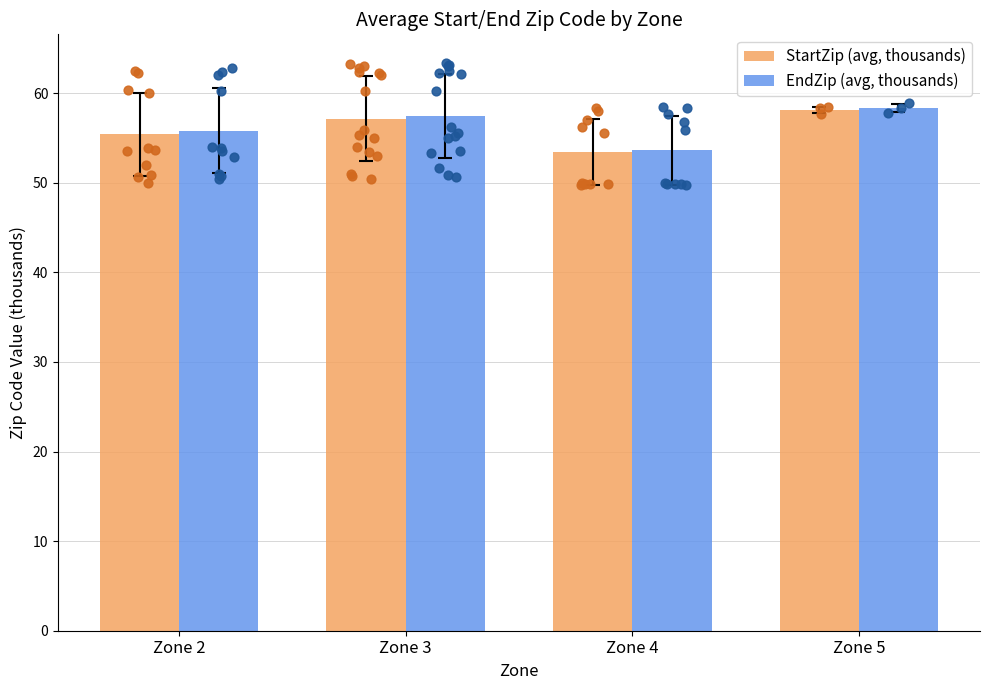

At which category is the sum across all series the highest?

Zone 5